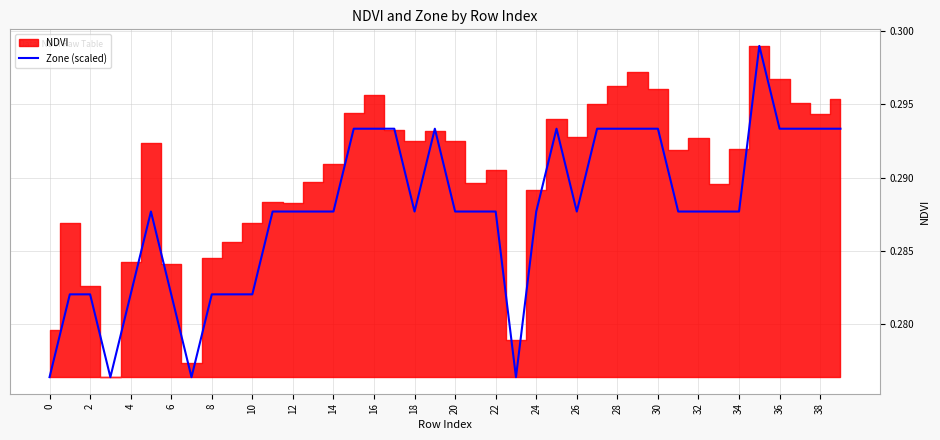

The value of Zone (scaled) at 2 is 0.4. True or false?

False